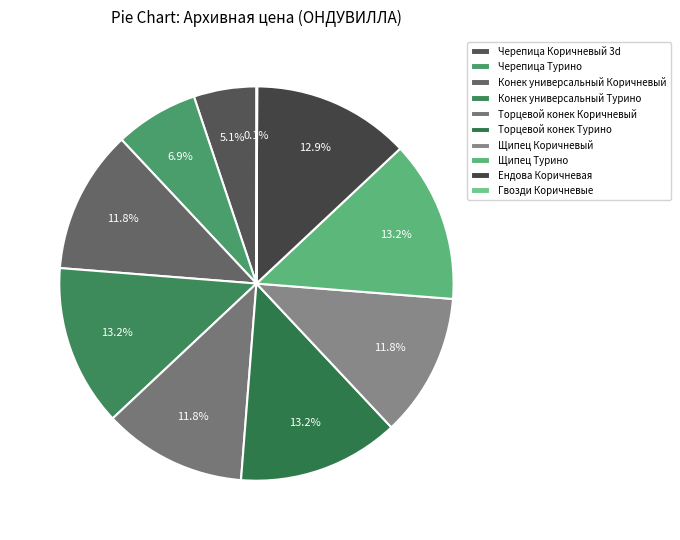

What is the ratio of the value at Конек универсальный Турино to the value at Гвозди Коричневые?

213.5